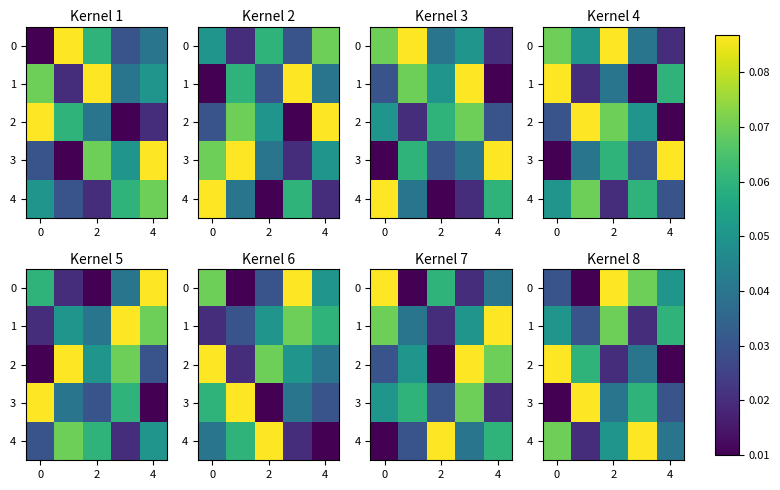

What is the difference between the maximum and second lowest values in the 0 series?

0.1